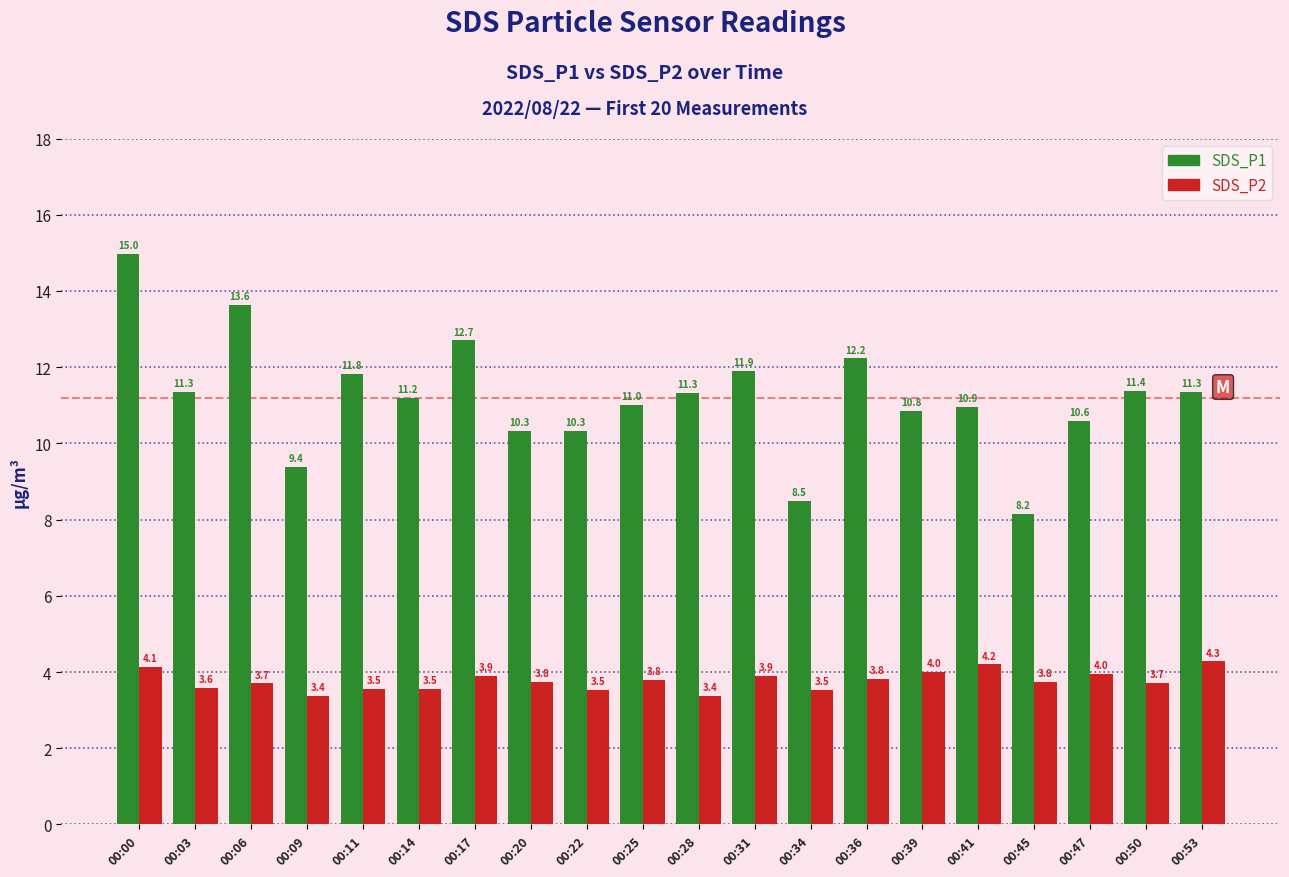

Which category has the highest value in the SDS_P1 series?

00:00